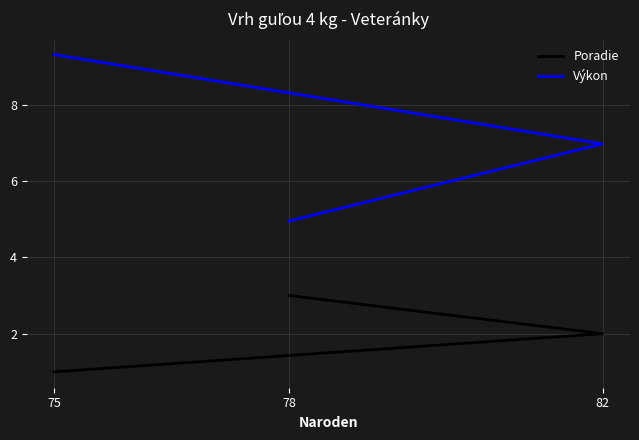

The Výkon series shows 7.0 at 82. True or false?

True